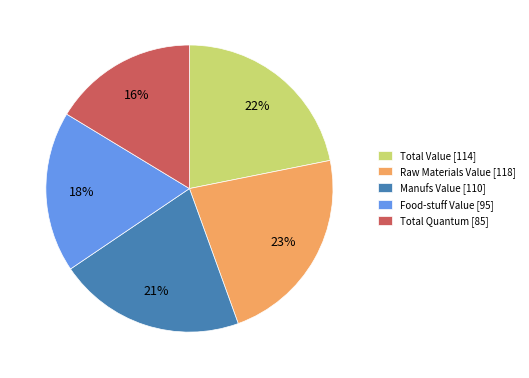

Rank the categories by value from highest to lowest.

Raw Materials Value [118], Total Value [114], Manufs Value [110], Food-stuff Value [95], Total Quantum [85]